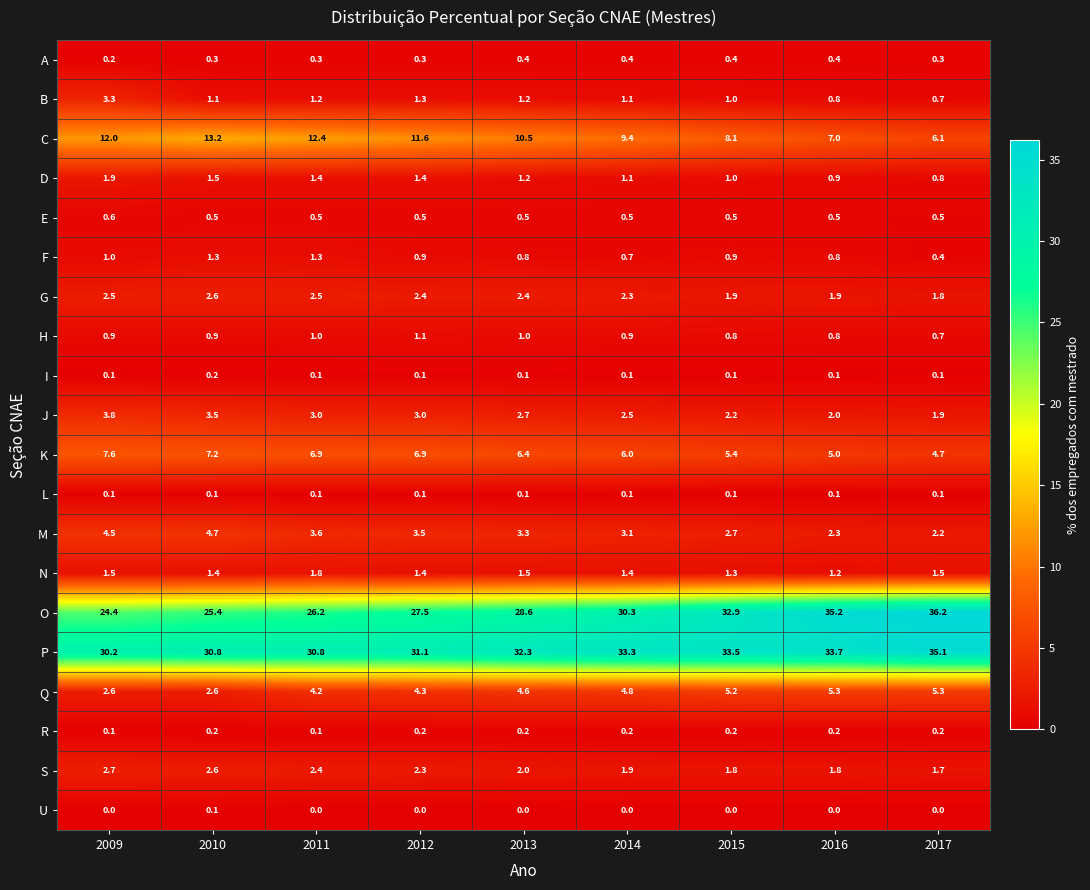

What value does the B series have at 2013?

1.2